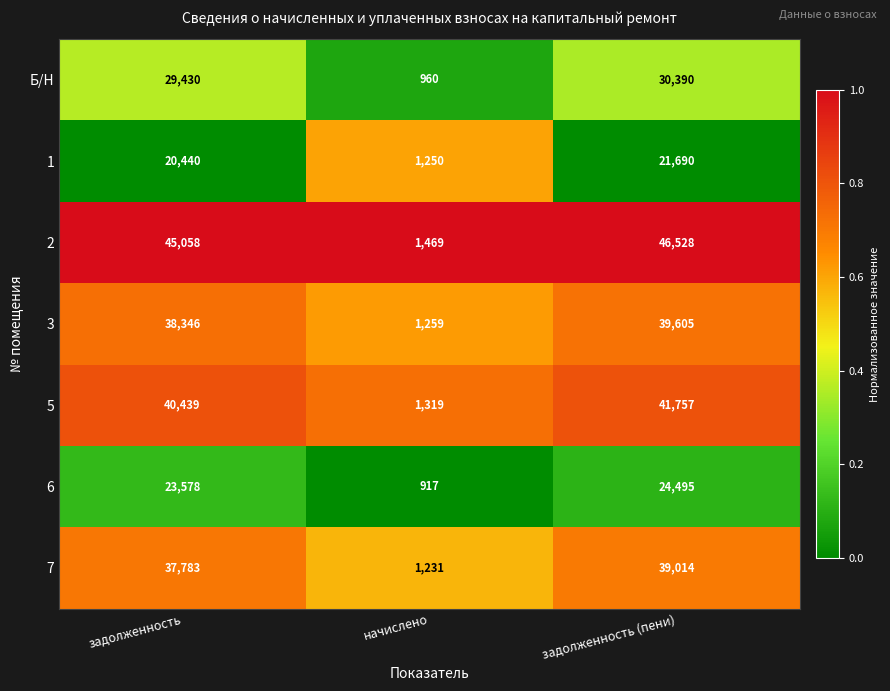

The value of 3 at начислено is 1259. True or false?

True